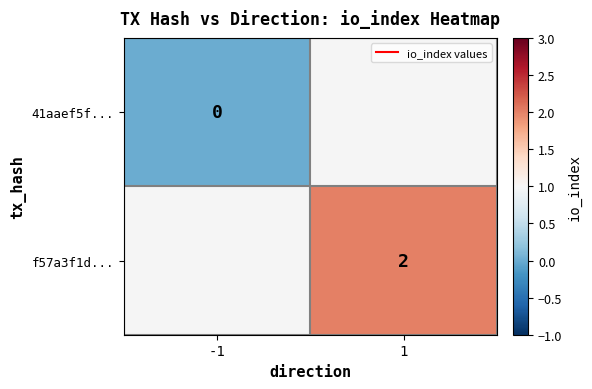

At which label does f57a3f1d... reach its minimum?

-1